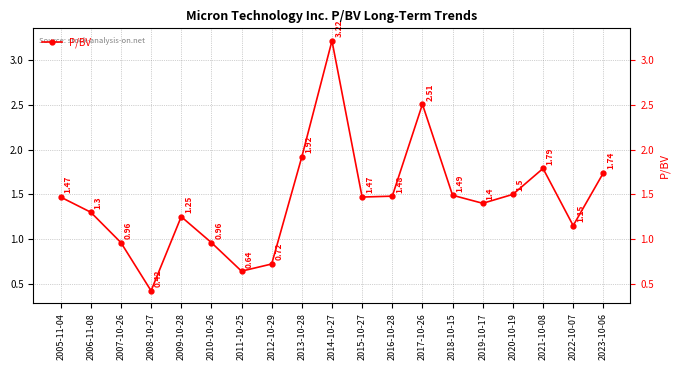

What position from the left is 2018-10-15?

14